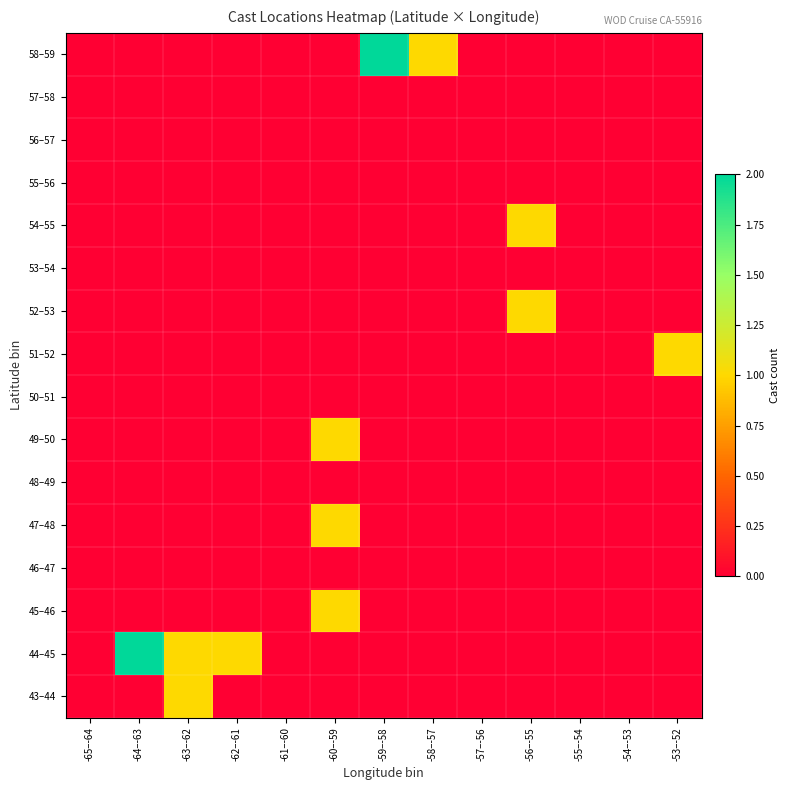

Reading left to right, extract all data points from this chart.

43–44: -65–-64=0	-64–-63=0	-63–-62=1	-62–-61=0	-61–-60=0	-60–-59=0	-59–-58=0	-58–-57=0	-57–-56=0	-56–-55=0	-55–-54=0	-54–-53=0	-53–-52=0
44–45: -65–-64=0	-64–-63=2	-63–-62=1	-62–-61=1	-61–-60=0	-60–-59=0	-59–-58=0	-58–-57=0	-57–-56=0	-56–-55=0	-55–-54=0	-54–-53=0	-53–-52=0
45–46: -65–-64=0	-64–-63=0	-63–-62=0	-62–-61=0	-61–-60=0	-60–-59=1	-59–-58=0	-58–-57=0	-57–-56=0	-56–-55=0	-55–-54=0	-54–-53=0	-53–-52=0
46–47: -65–-64=0	-64–-63=0	-63–-62=0	-62–-61=0	-61–-60=0	-60–-59=0	-59–-58=0	-58–-57=0	-57–-56=0	-56–-55=0	-55–-54=0	-54–-53=0	-53–-52=0
47–48: -65–-64=0	-64–-63=0	-63–-62=0	-62–-61=0	-61–-60=0	-60–-59=1	-59–-58=0	-58–-57=0	-57–-56=0	-56–-55=0	-55–-54=0	-54–-53=0	-53–-52=0
48–49: -65–-64=0	-64–-63=0	-63–-62=0	-62–-61=0	-61–-60=0	-60–-59=0	-59–-58=0	-58–-57=0	-57–-56=0	-56–-55=0	-55–-54=0	-54–-53=0	-53–-52=0
49–50: -65–-64=0	-64–-63=0	-63–-62=0	-62–-61=0	-61–-60=0	-60–-59=1	-59–-58=0	-58–-57=0	-57–-56=0	-56–-55=0	-55–-54=0	-54–-53=0	-53–-52=0
50–51: -65–-64=0	-64–-63=0	-63–-62=0	-62–-61=0	-61–-60=0	-60–-59=0	-59–-58=0	-58–-57=0	-57–-56=0	-56–-55=0	-55–-54=0	-54–-53=0	-53–-52=0
51–52: -65–-64=0	-64–-63=0	-63–-62=0	-62–-61=0	-61–-60=0	-60–-59=0	-59–-58=0	-58–-57=0	-57–-56=0	-56–-55=0	-55–-54=0	-54–-53=0	-53–-52=1
52–53: -65–-64=0	-64–-63=0	-63–-62=0	-62–-61=0	-61–-60=0	-60–-59=0	-59–-58=0	-58–-57=0	-57–-56=0	-56–-55=1	-55–-54=0	-54–-53=0	-53–-52=0
53–54: -65–-64=0	-64–-63=0	-63–-62=0	-62–-61=0	-61–-60=0	-60–-59=0	-59–-58=0	-58–-57=0	-57–-56=0	-56–-55=0	-55–-54=0	-54–-53=0	-53–-52=0
54–55: -65–-64=0	-64–-63=0	-63–-62=0	-62–-61=0	-61–-60=0	-60–-59=0	-59–-58=0	-58–-57=0	-57–-56=0	-56–-55=1	-55–-54=0	-54–-53=0	-53–-52=0
55–56: -65–-64=0	-64–-63=0	-63–-62=0	-62–-61=0	-61–-60=0	-60–-59=0	-59–-58=0	-58–-57=0	-57–-56=0	-56–-55=0	-55–-54=0	-54–-53=0	-53–-52=0
56–57: -65–-64=0	-64–-63=0	-63–-62=0	-62–-61=0	-61–-60=0	-60–-59=0	-59–-58=0	-58–-57=0	-57–-56=0	-56–-55=0	-55–-54=0	-54–-53=0	-53–-52=0
57–58: -65–-64=0	-64–-63=0	-63–-62=0	-62–-61=0	-61–-60=0	-60–-59=0	-59–-58=0	-58–-57=0	-57–-56=0	-56–-55=0	-55–-54=0	-54–-53=0	-53–-52=0
58–59: -65–-64=0	-64–-63=0	-63–-62=0	-62–-61=0	-61–-60=0	-60–-59=0	-59–-58=2	-58–-57=1	-57–-56=0	-56–-55=0	-55–-54=0	-54–-53=0	-53–-52=0